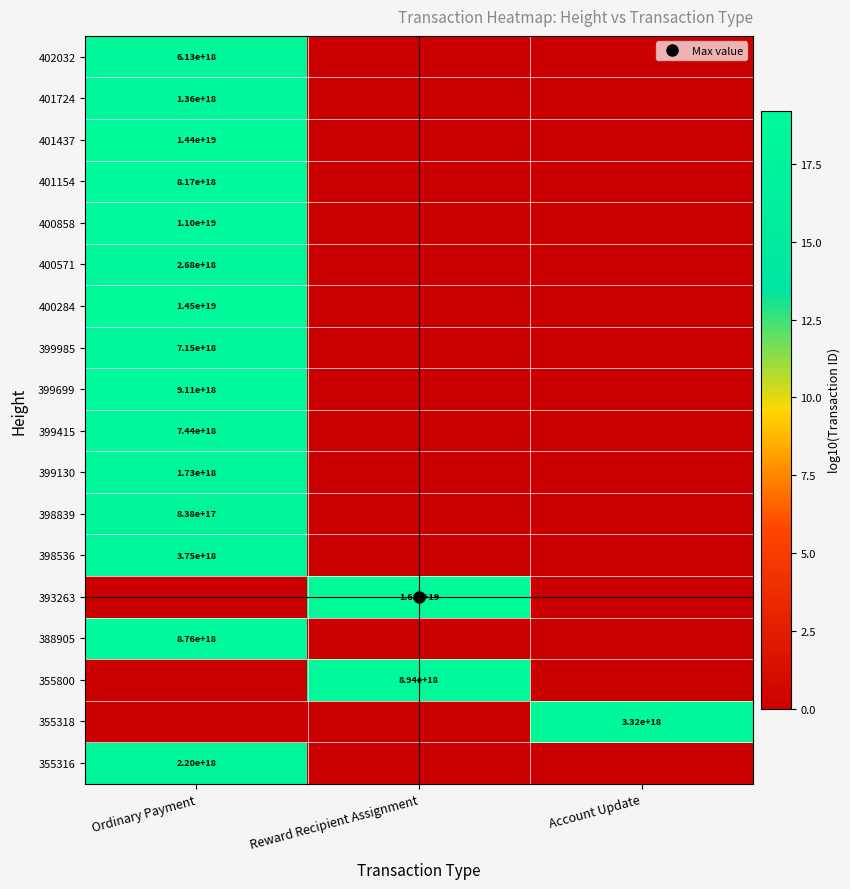

At Account Update, list the series in order from smallest to largest.

355316, 355800, 388905, 393263, 398536, 398839, 399130, 399415, 399699, 399985, 400284, 400571, 400858, 401154, 401437, 401724, 402032, 355318